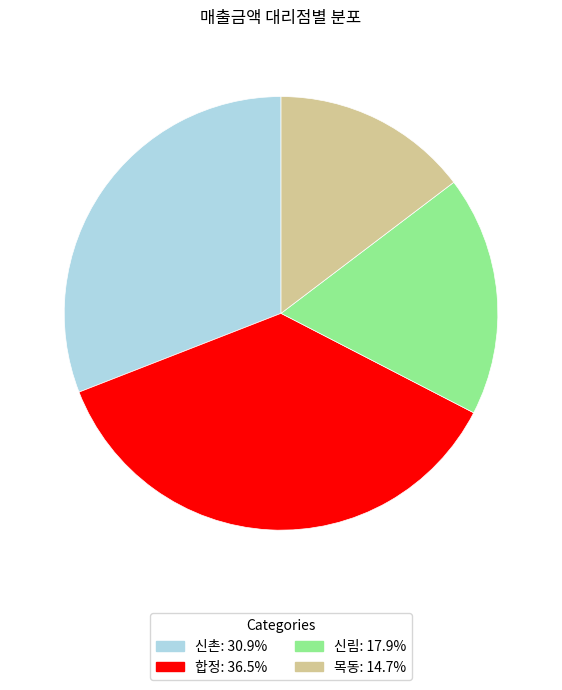

Is there any slice that represents more than half of the pie?

No